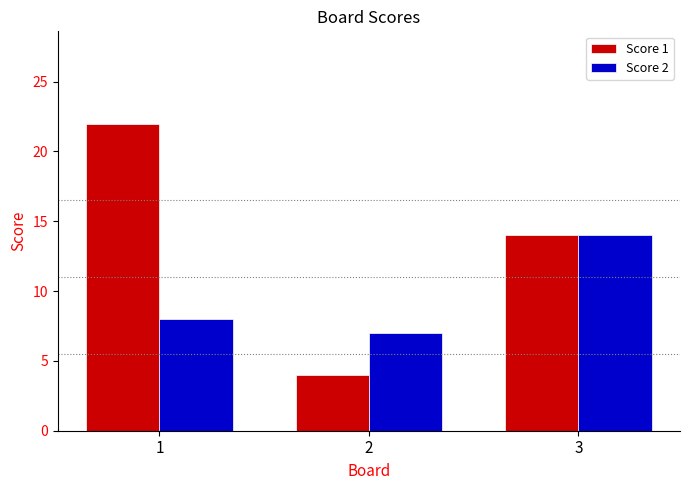

Which label corresponds to the smallest value in the chart?

2